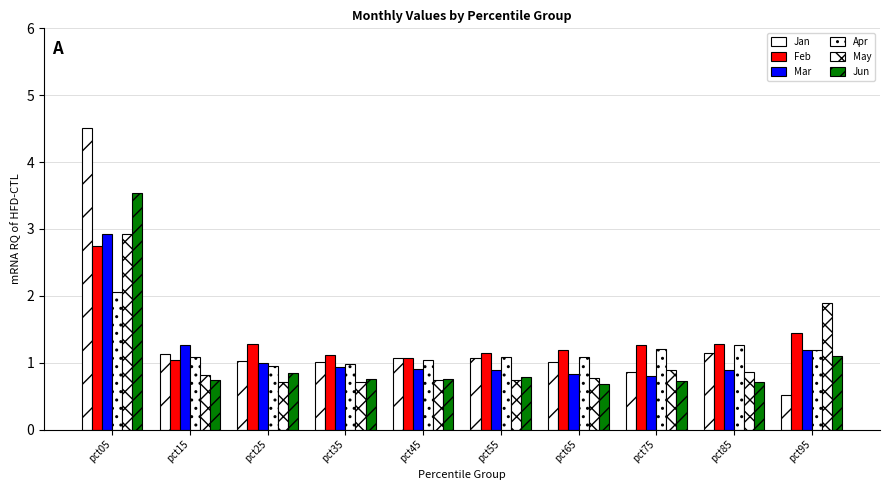

Which series has the largest total across all categories?

Feb